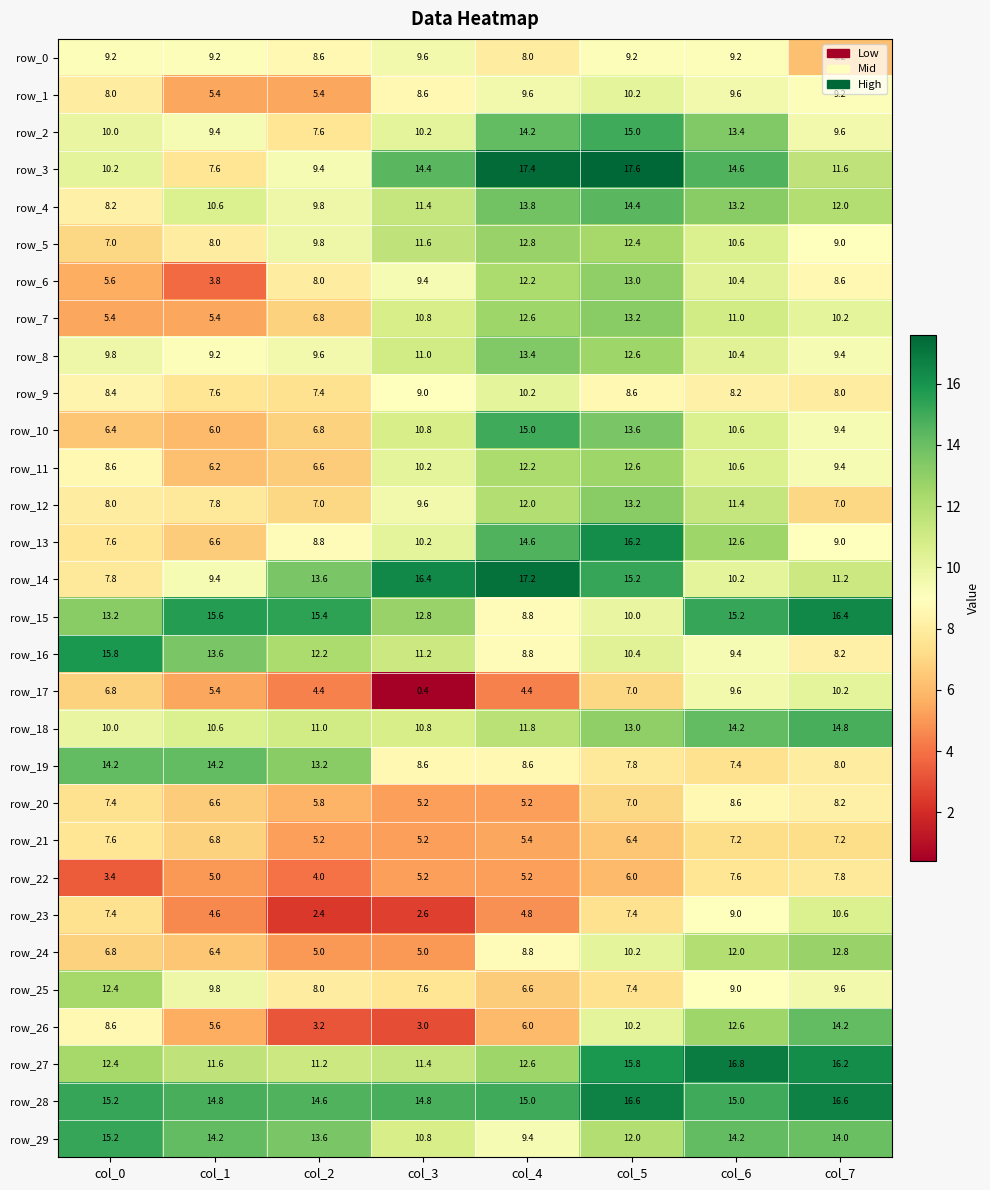

Is it true that row_3 equals 15.8 at col_7?

False